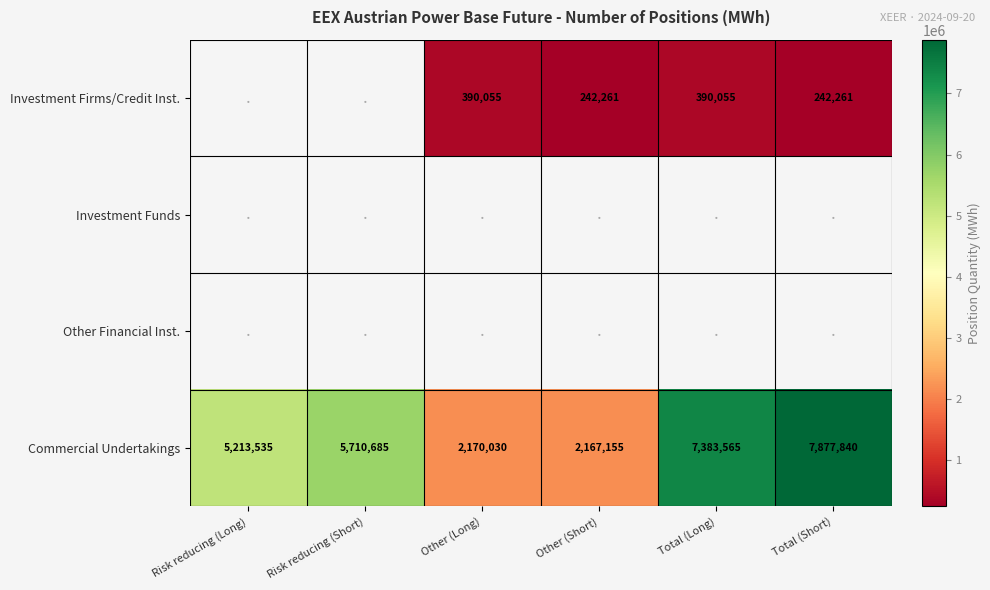

Is it true that Commercial Undertakings equals 4723212 at Total (Long)?

False